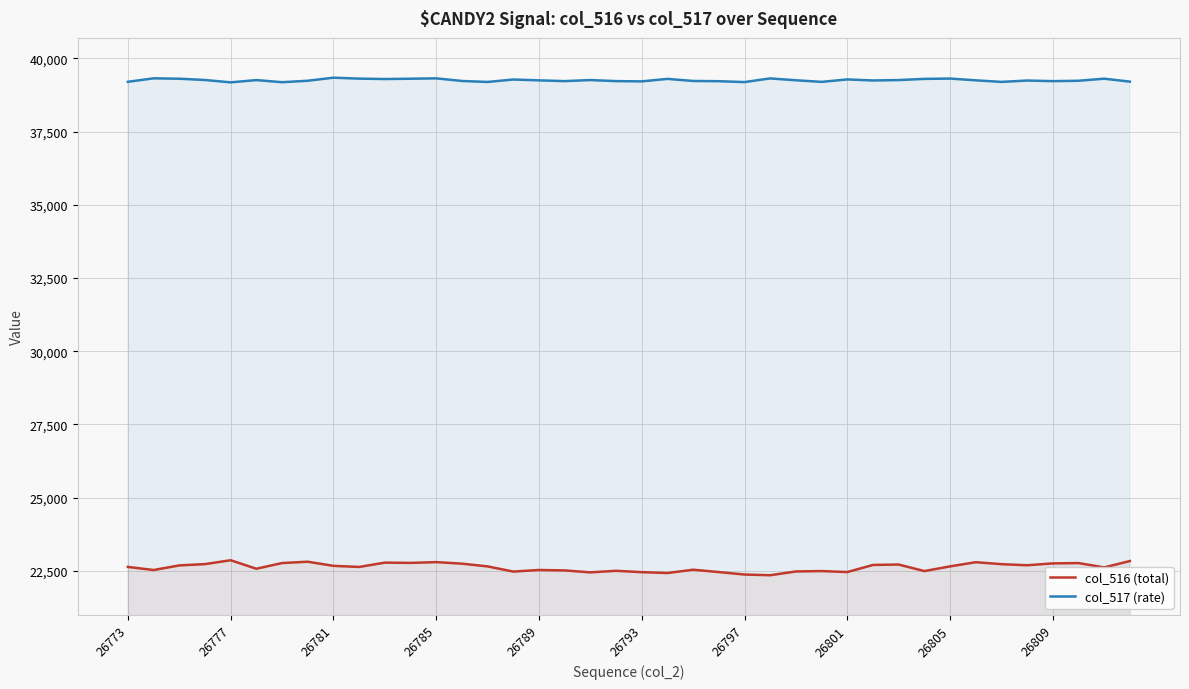

Which series has the largest total across all categories?

col_517 (rate)